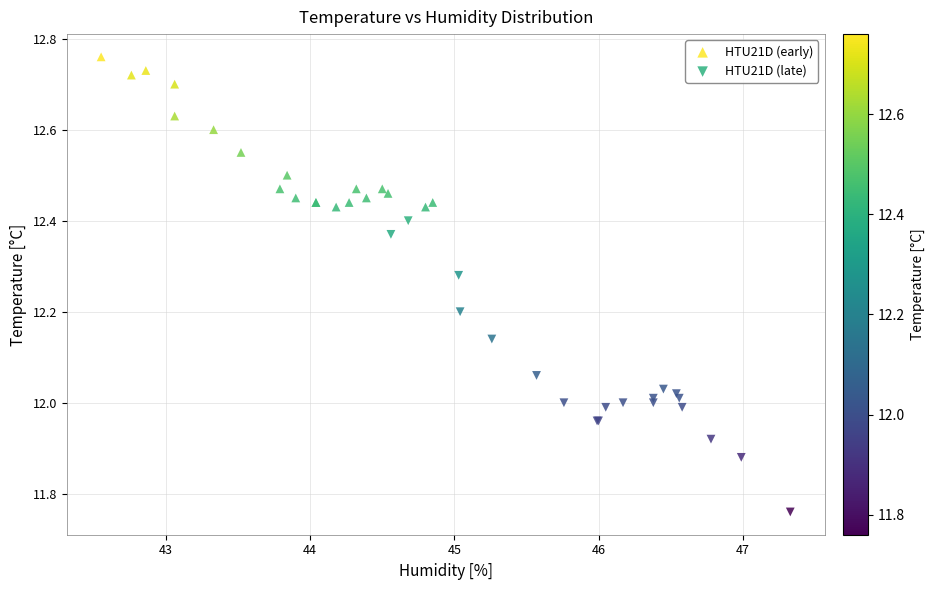

Which series has the widest spread of Y values?

HTU21D (late)